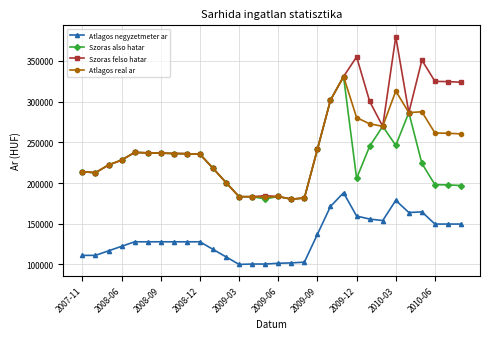

Which series has the widest spread of values?

Szoras felso hatar